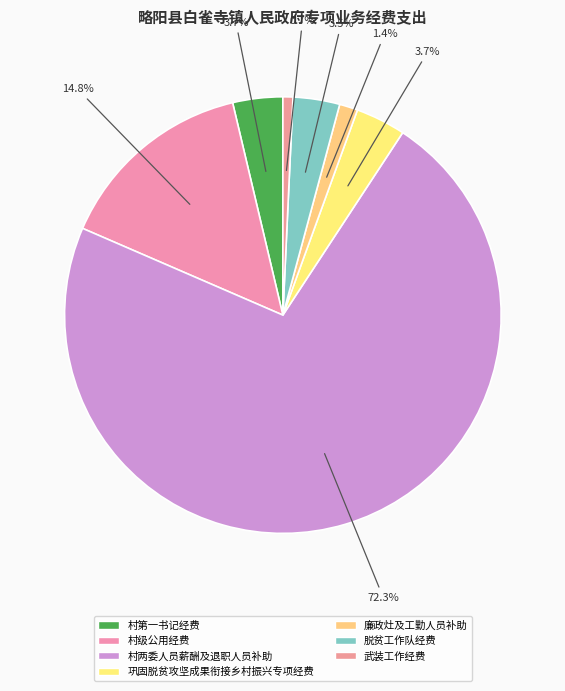

What percentage is the 巩固脱贫攻坚成果衔接乡村振兴专项经费 slice, to the nearest percent?

4%